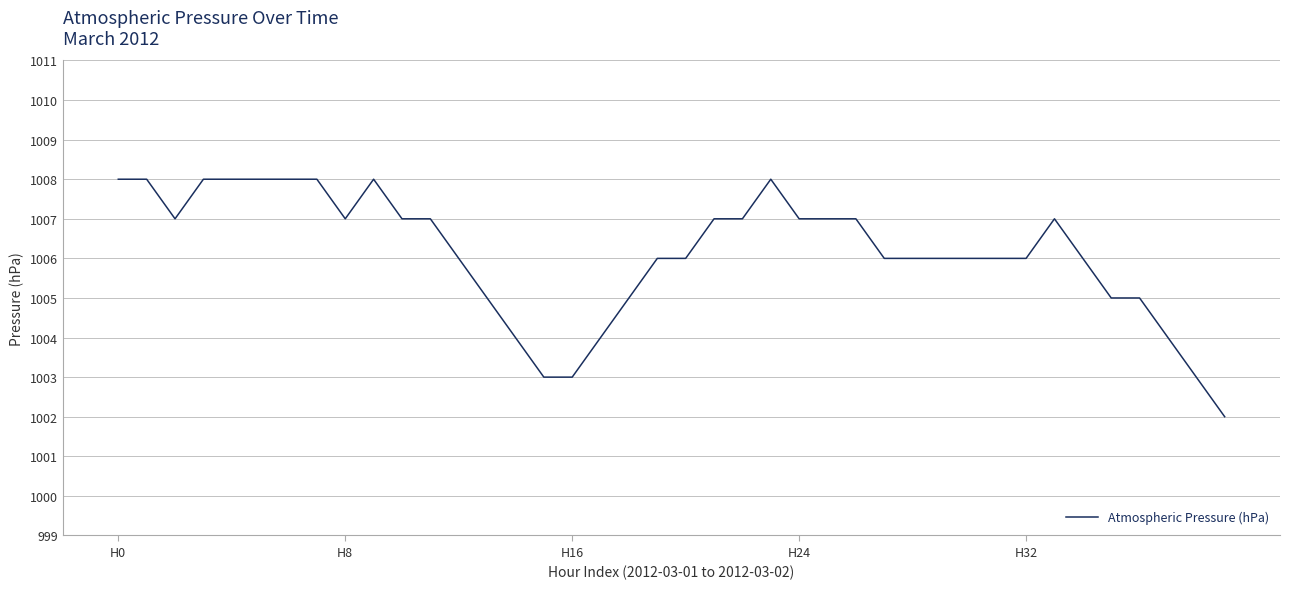

What is the smallest value displayed?

1002